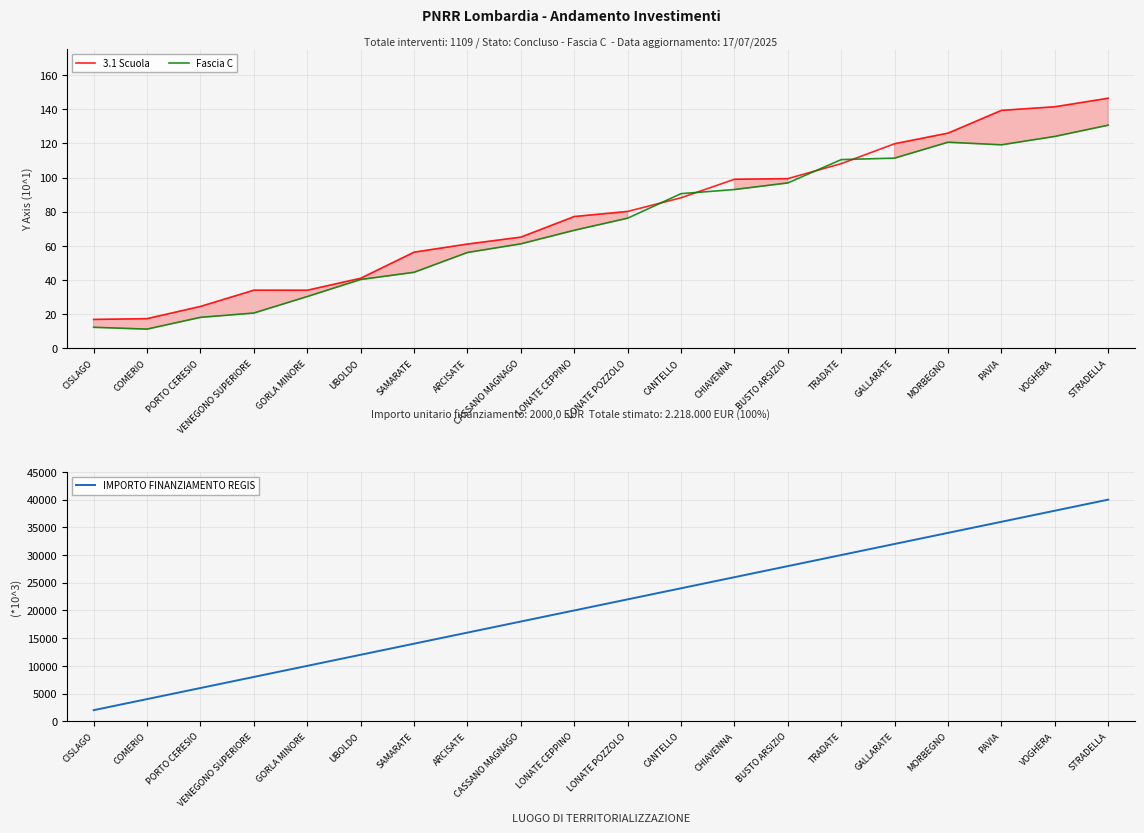

Between PAVIA and ARCISATE, which is larger?

PAVIA